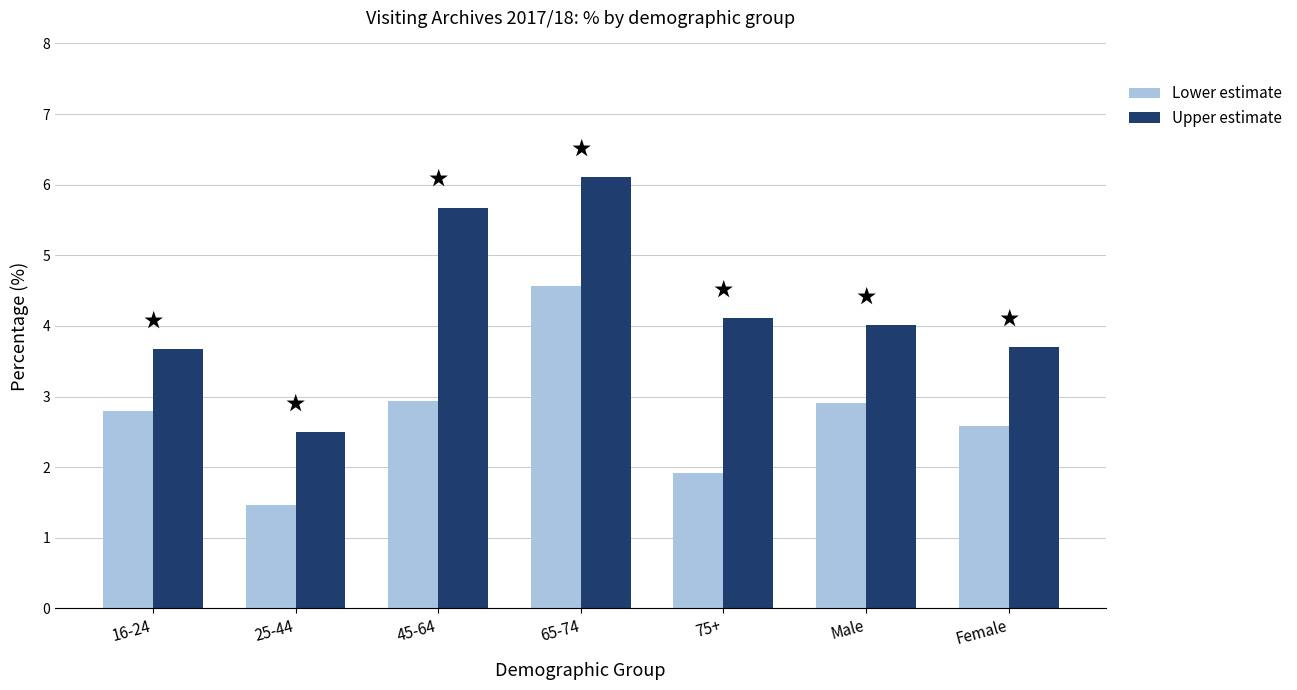

At which category is the sum across all series the highest?

65-74